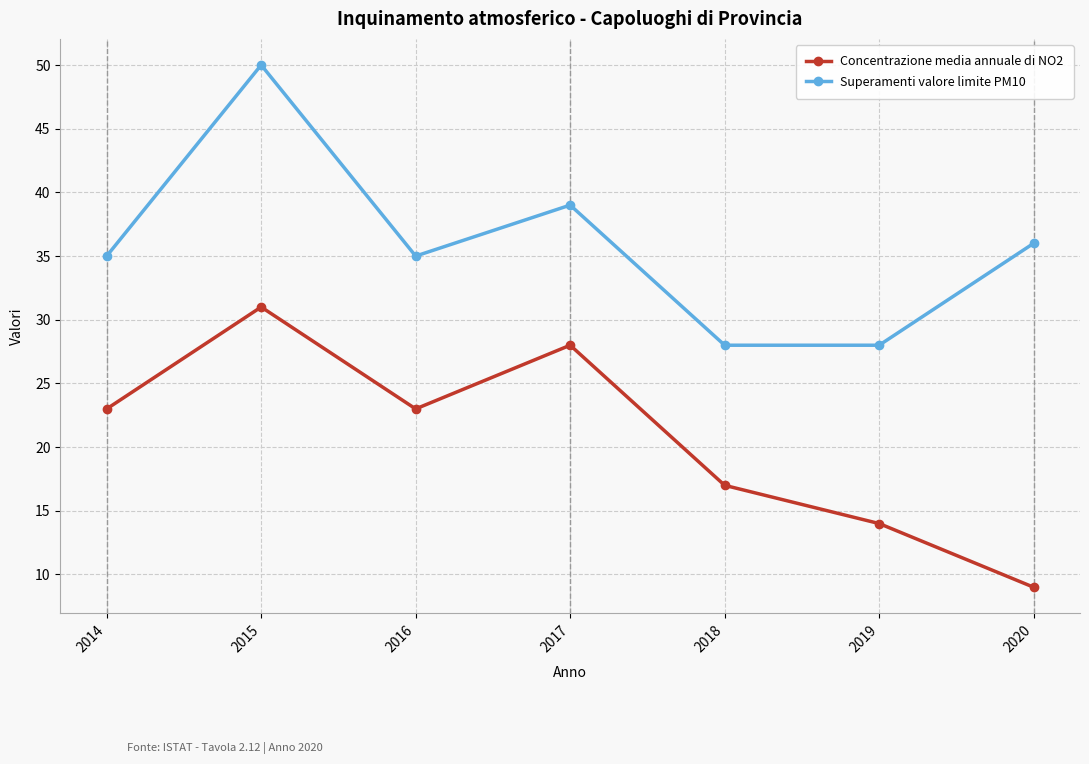

At which label does Superamenti valore limite PM10 reach its peak?

2015